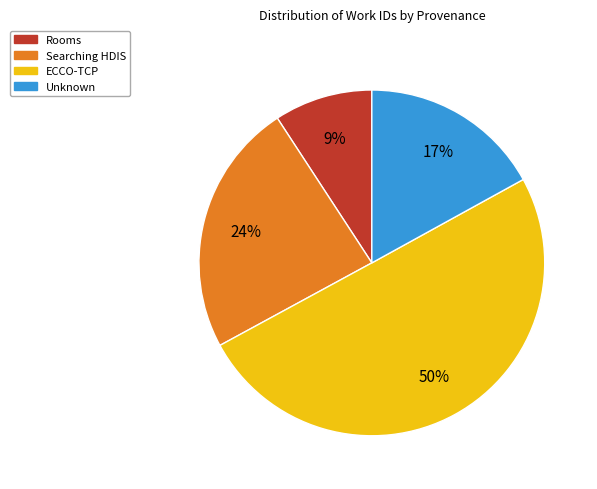

To the nearest percent, what is the combined percentage of ECCO-TCP and Searching HDIS?

74%